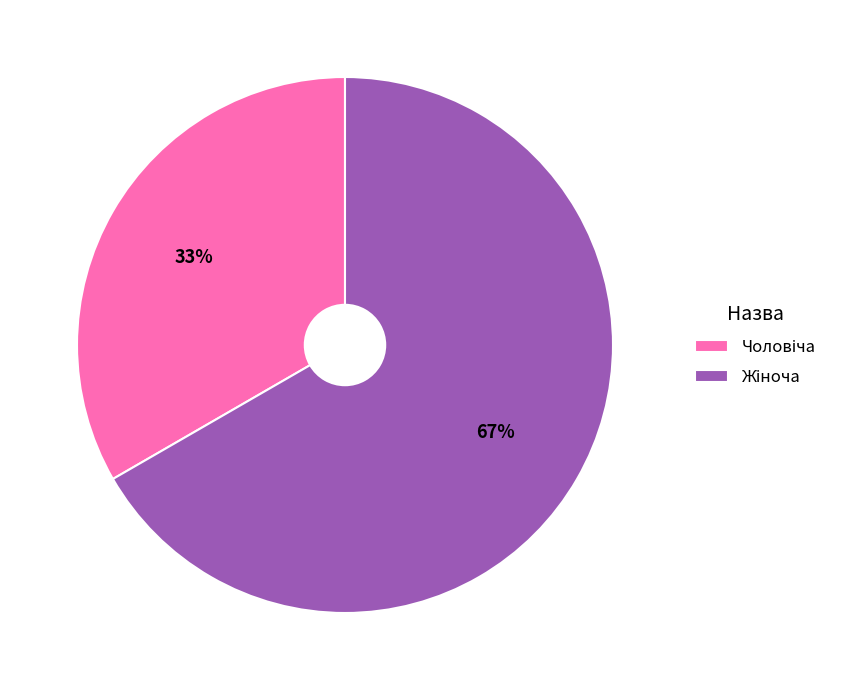

How many slices are in this pie chart?

2